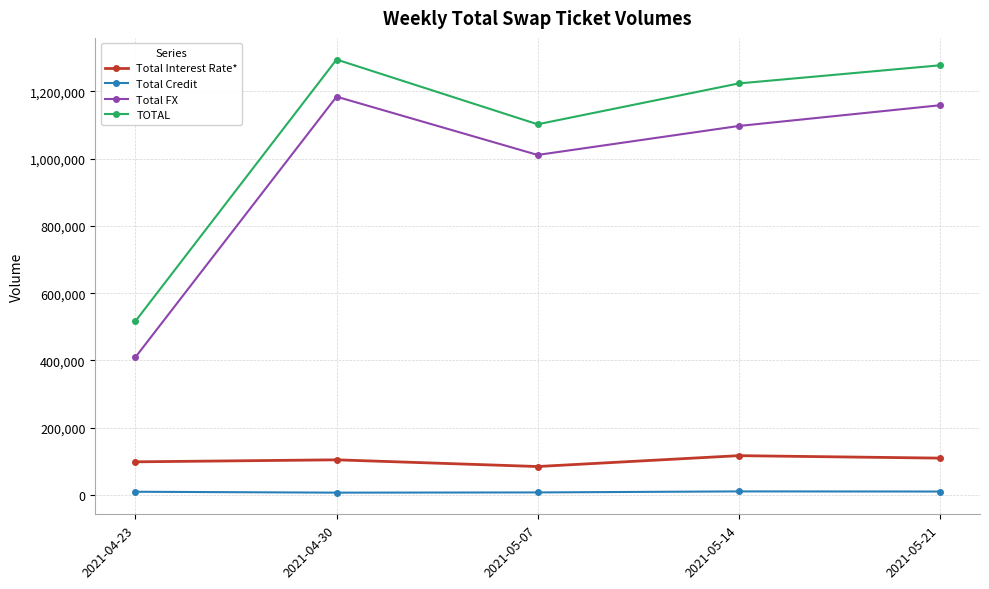

Where does the TOTAL series first go above 1223967?

2021-04-30